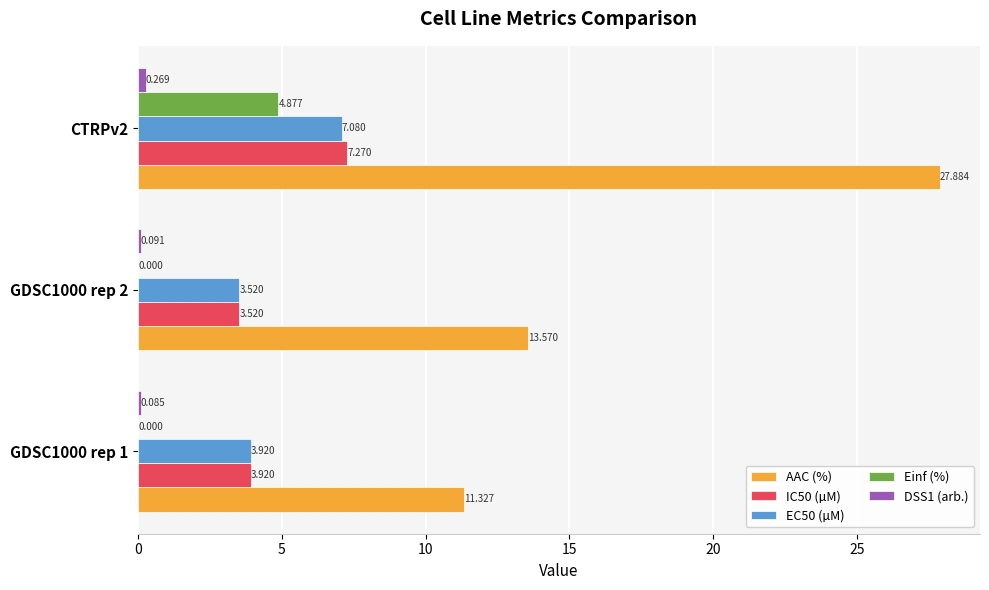

Which series changed the most between GDSC1000 rep 1 and GDSC1000 rep 2?

AAC (%)